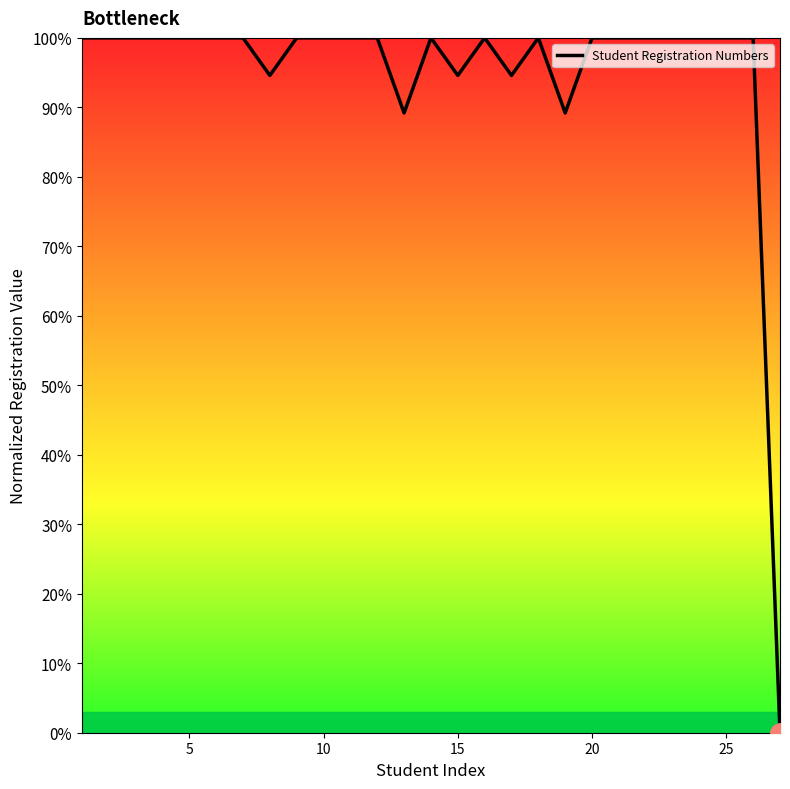

What is the difference between the maximum and minimum values?

100.0